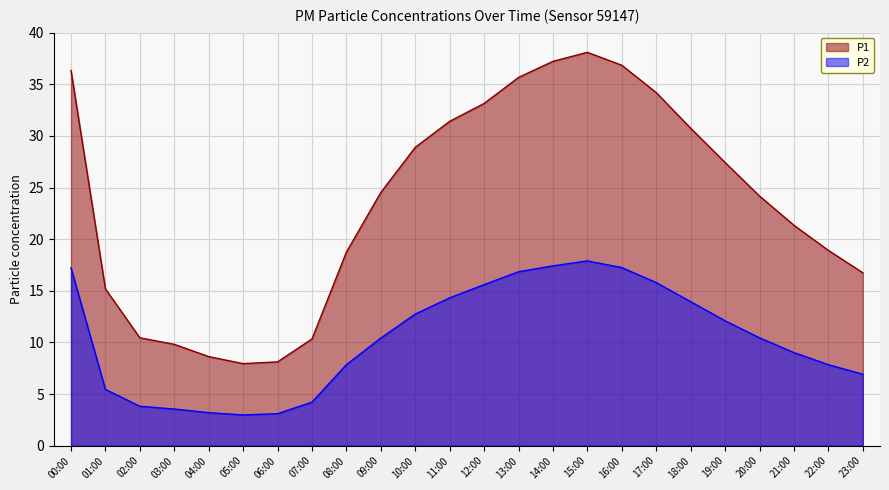

What is the label of the 16th point from the right?

08:00